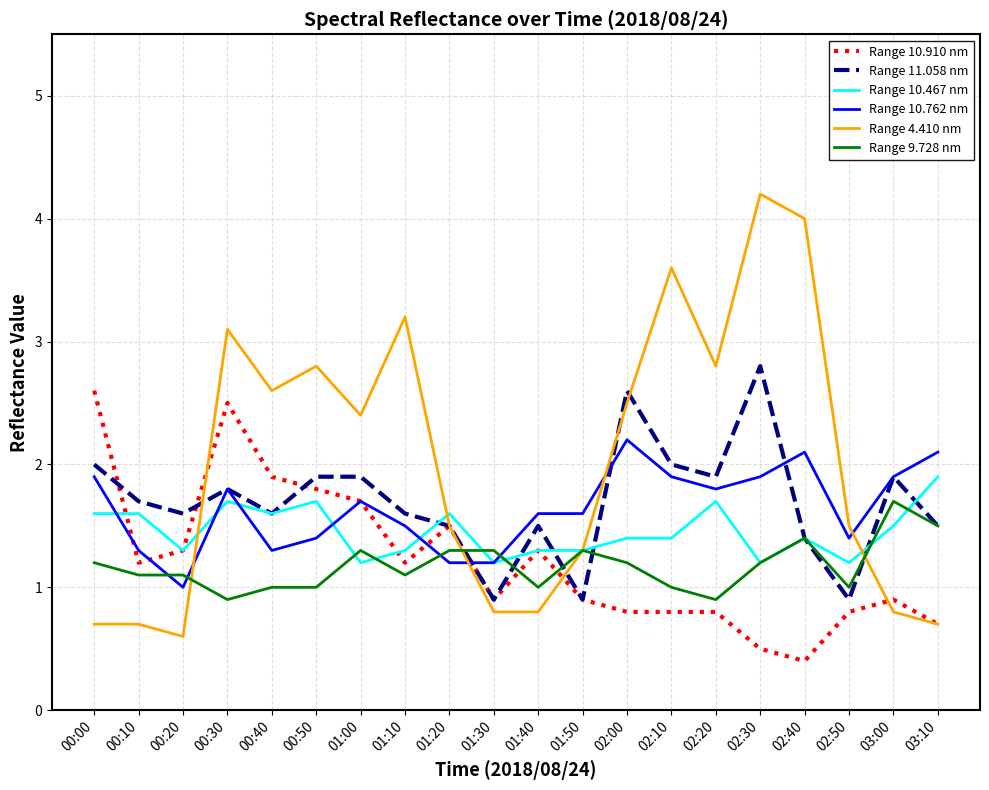

At 01:10, list the series in order from smallest to largest.

Range 9.728 nm, Range 10.910 nm, Range 10.467 nm, Range 10.762 nm, Range 11.058 nm, Range 4.410 nm